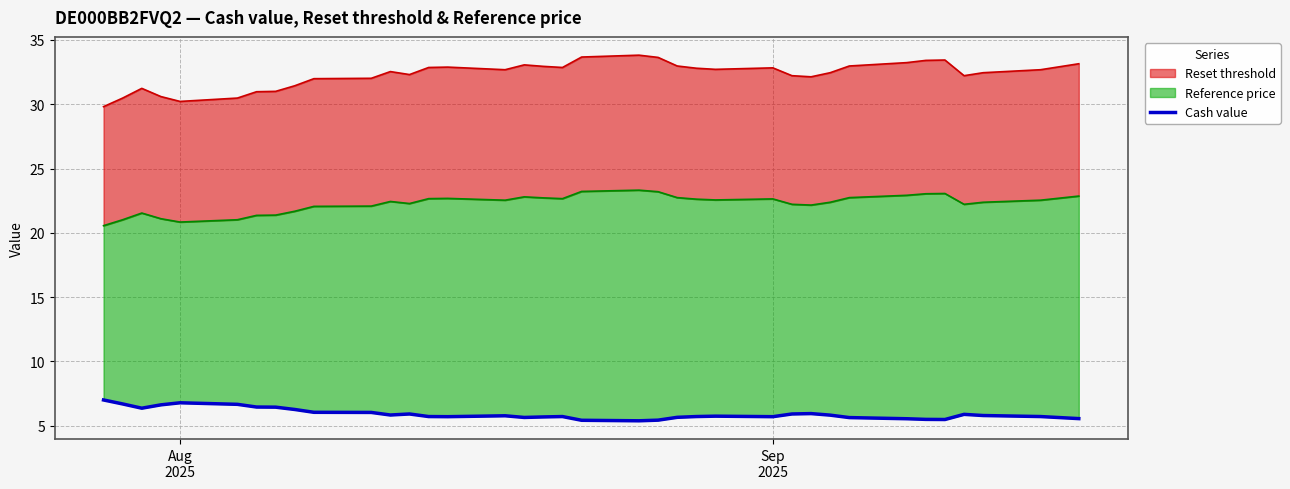

Count the number of categories in the chart.

38